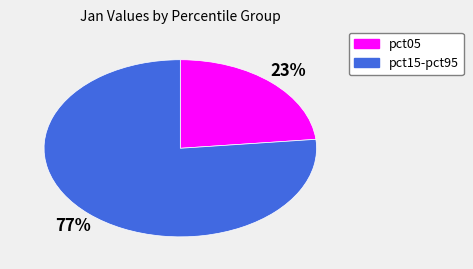

To the nearest percent, what is the average slice percentage?

50%